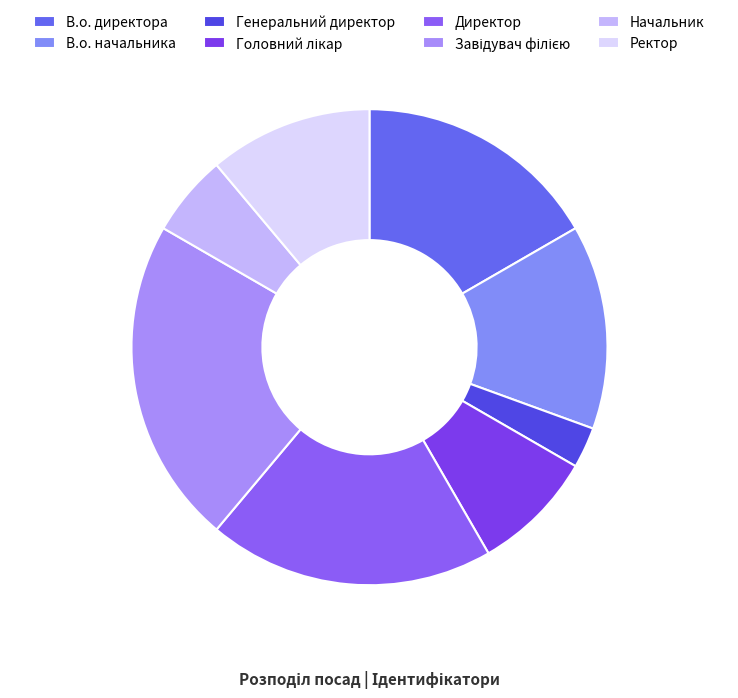

Rank the categories by value from highest to lowest.

Завідувач філією, Директор, В.о. директора, В.о. начальника, Ректор, Головний лікар, Начальник, Генеральний директор